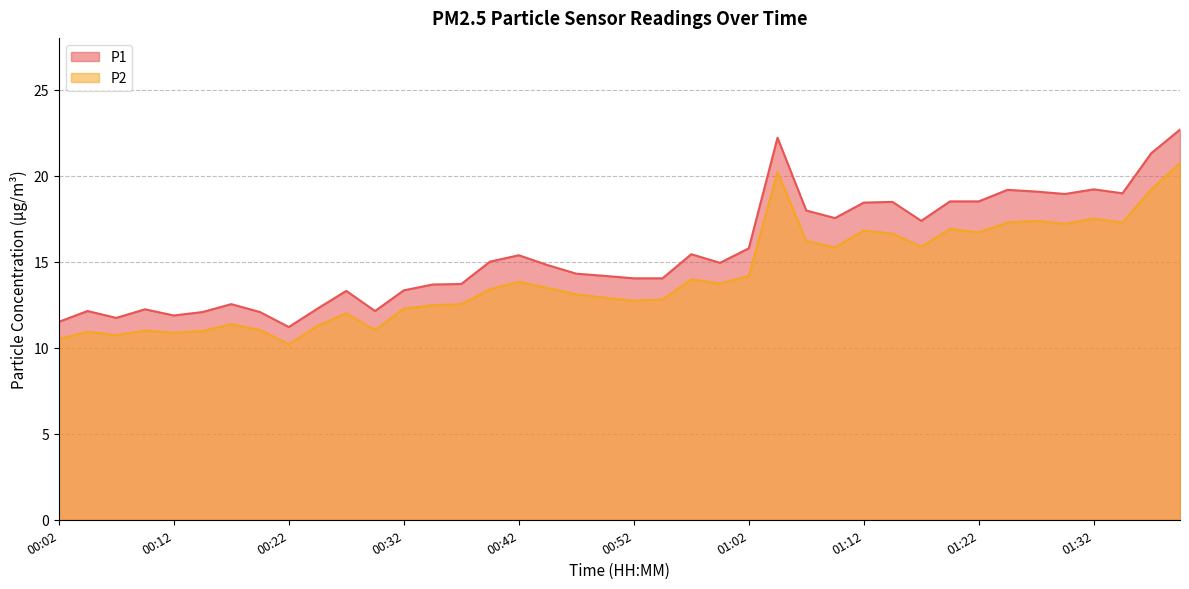

Reading right to left, transcribe all the data shown in this chart.

P1: 01:40=22.7	01:38=21.3	01:35=19.0	01:32=19.2	01:30=18.9	01:27=19.1	01:25=19.2	01:22=18.5	01:19=18.5	01:17=17.4	01:14=18.5	01:12=18.4	01:09=17.5	01:07=18.0	01:04=22.2	01:02=15.8	00:59=14.9	00:57=15.4	00:54=14.0	00:52=14.0	00:49=14.2	00:47=14.3	00:44=14.8	00:42=15.4	00:39=15.0	00:37=13.7	00:34=13.7	00:32=13.3	00:29=12.1	00:27=13.3	00:24=12.3	00:22=11.2	00:19=12.1	00:17=12.5	00:14=12.1	00:12=11.9	00:09=12.2	00:07=11.7	00:04=12.1	00:02=11.5
P2: 01:40=20.7	01:38=19.2	01:35=17.3	01:32=17.5	01:30=17.2	01:27=17.4	01:25=17.3	01:22=16.7	01:19=16.9	01:17=15.9	01:14=16.6	01:12=16.8	01:09=15.8	01:07=16.2	01:04=20.2	01:02=14.2	00:59=13.7	00:57=14.0	00:54=12.8	00:52=12.7	00:49=12.9	00:47=13.1	00:44=13.5	00:42=13.8	00:39=13.4	00:37=12.5	00:34=12.5	00:32=12.3	00:29=11.0	00:27=12.0	00:24=11.3	00:22=10.2	00:19=11.0	00:17=11.4	00:14=11.0	00:12=10.9	00:09=11.0	00:07=10.7	00:04=10.9	00:02=10.5